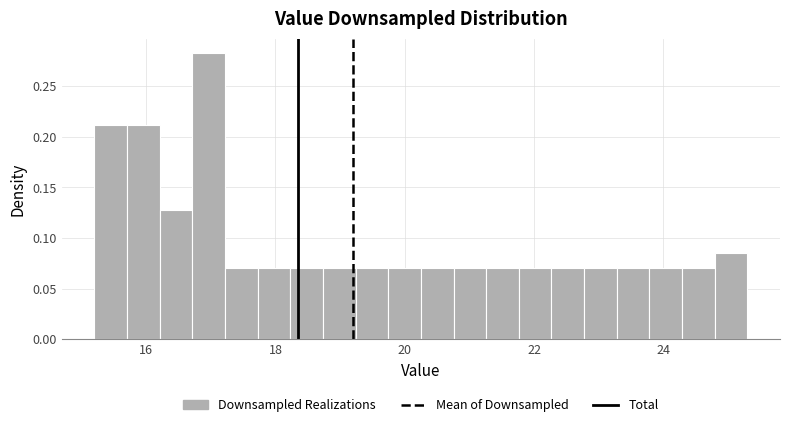

Read against the x-axis, roughly where is the centre of the tallest bar?

17.0